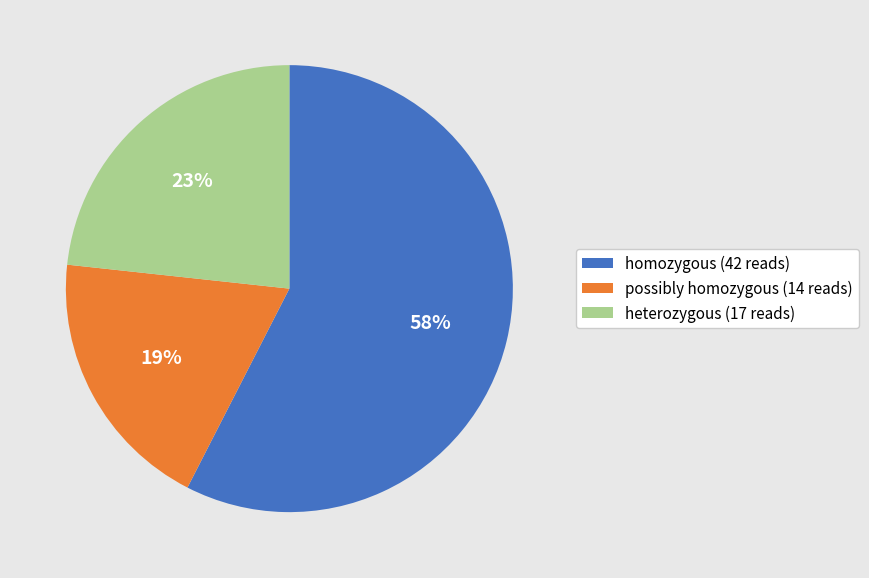

The homozygous slice represents 52% of the pie. True or false?

False